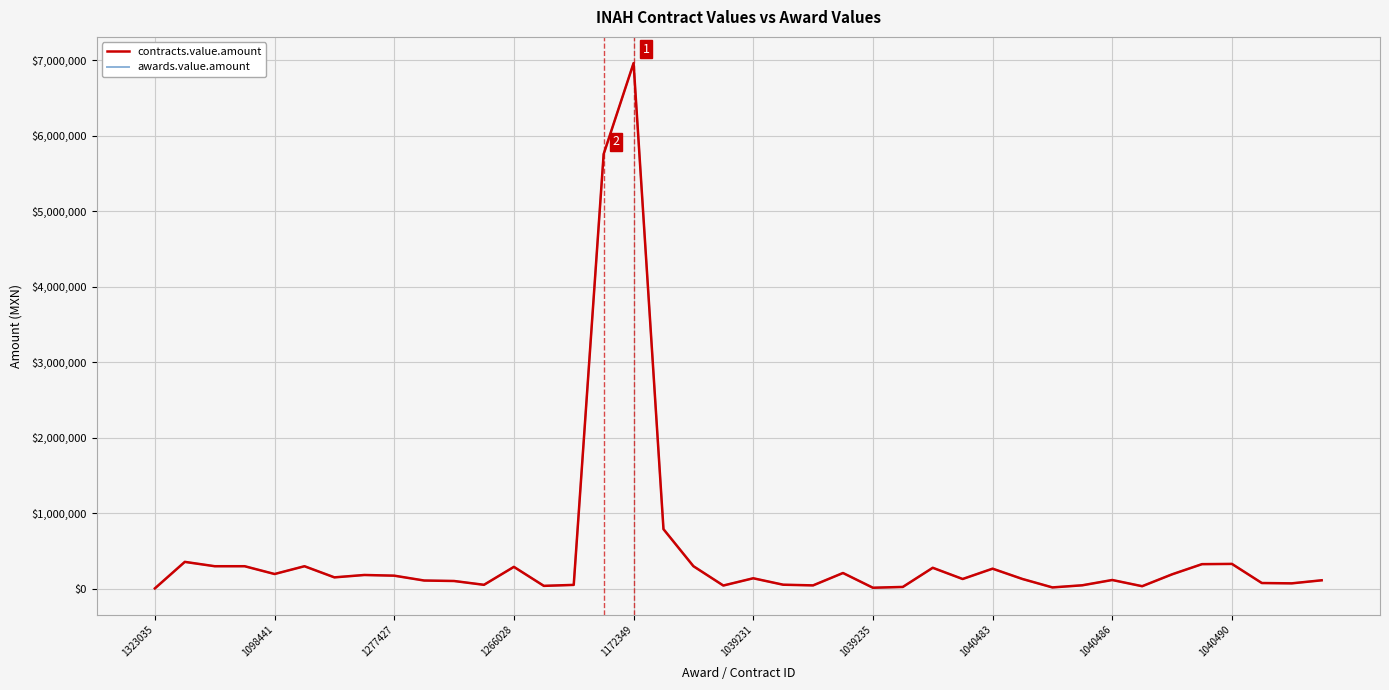

Does the chart display data point markers on the line(s)?

No